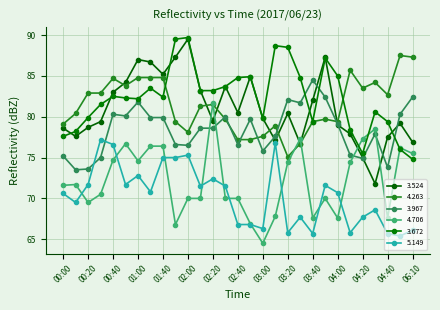

What is the value of the 3.524 point at the 18th from the left?

77.1